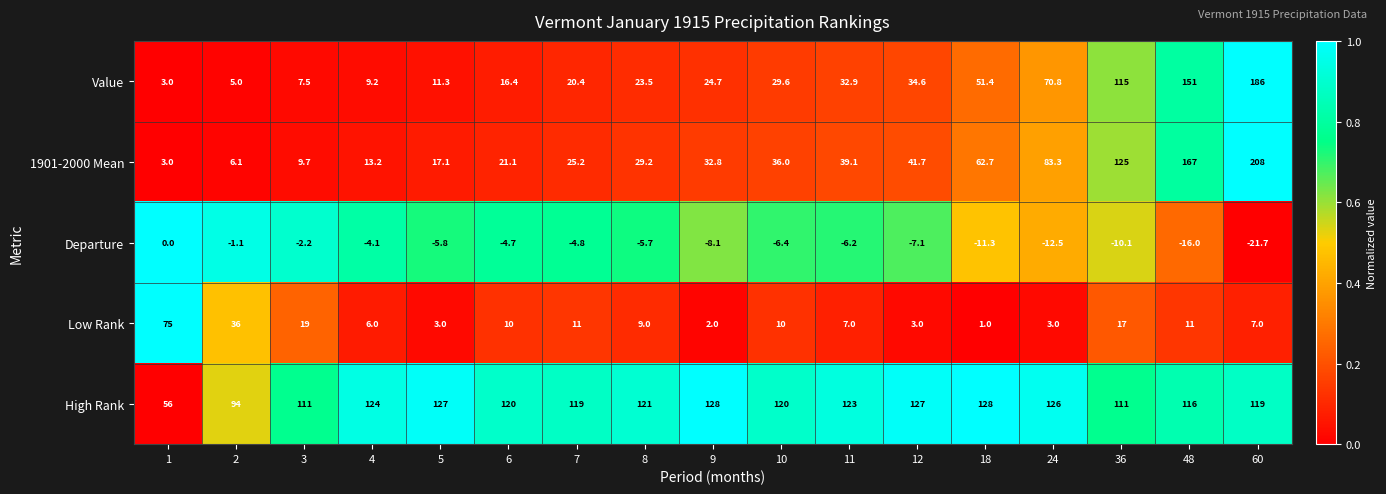

What is the maximum value shown in the chart?

208.0